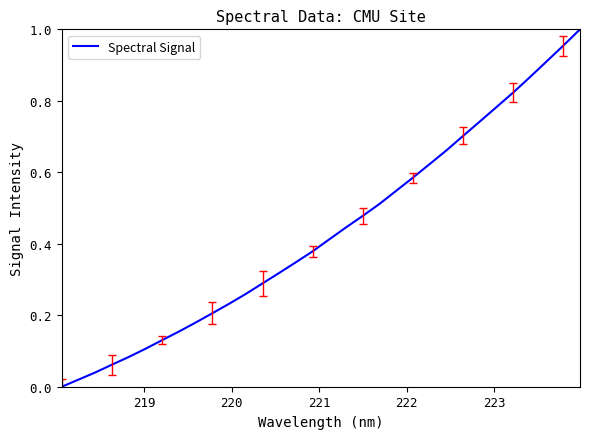

What is the greatest value displayed?

1.0